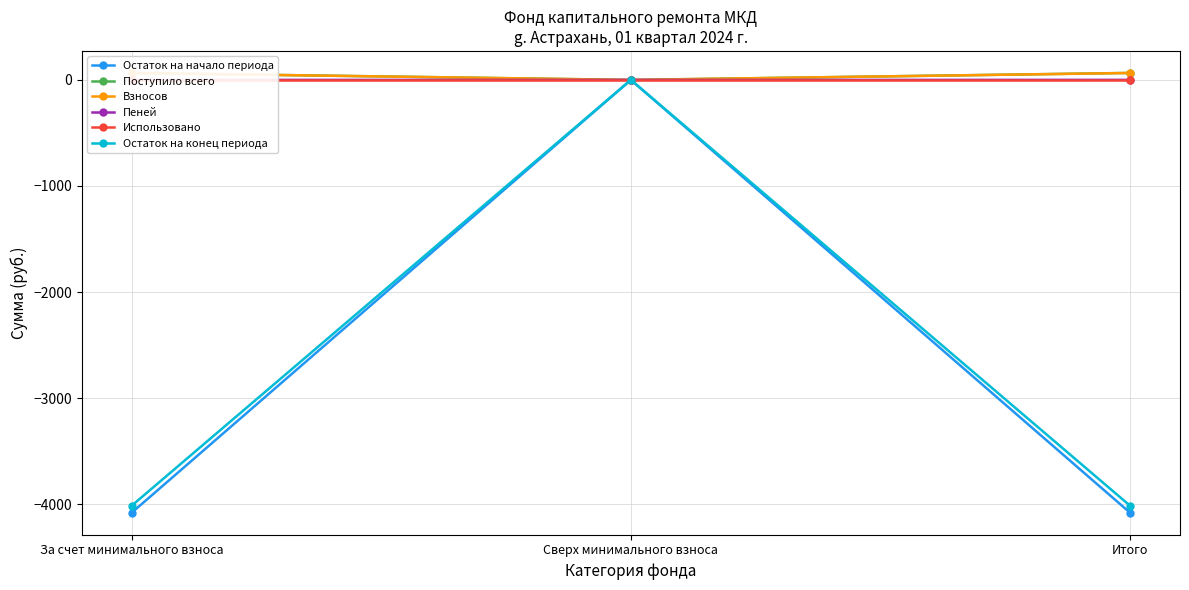

What is the label of the 1st point from the right?

Итого